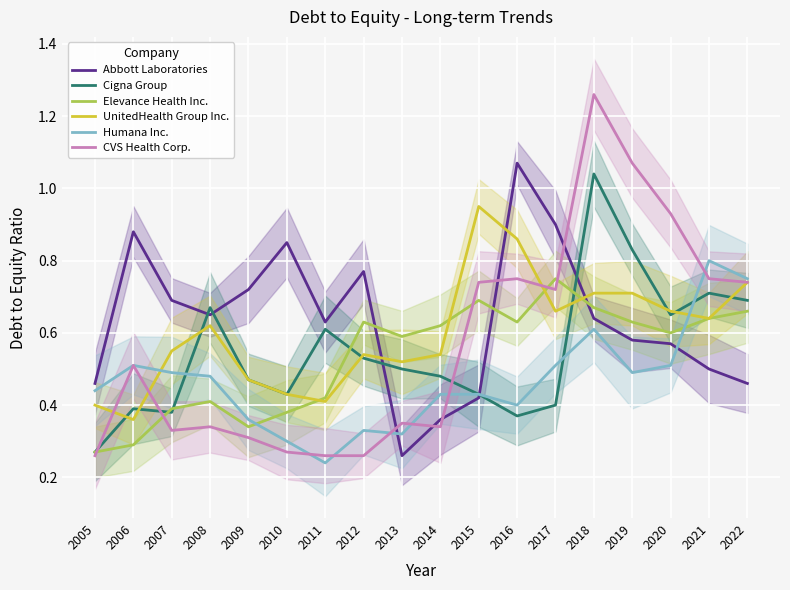

Between 2010 and 2013, which series saw the biggest shift?

Abbott Laboratories